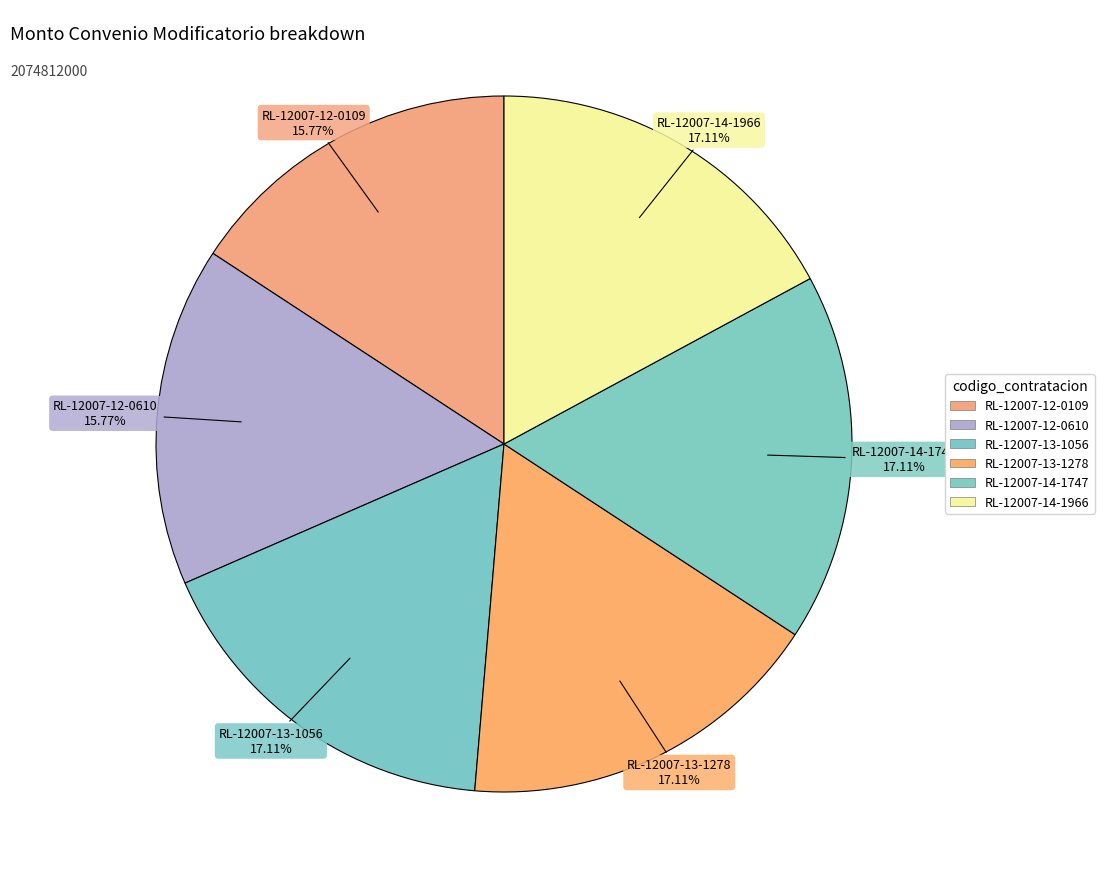

What percentage is the RL-12007-13-1056 slice, to the nearest percent?

17%